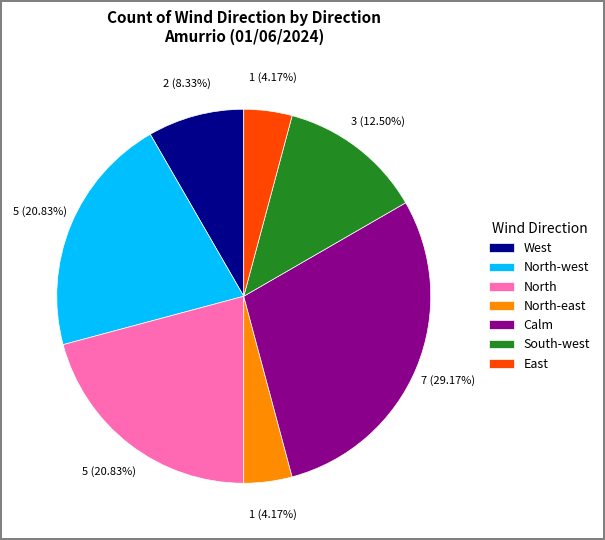

Is Calm the majority of the pie?

No